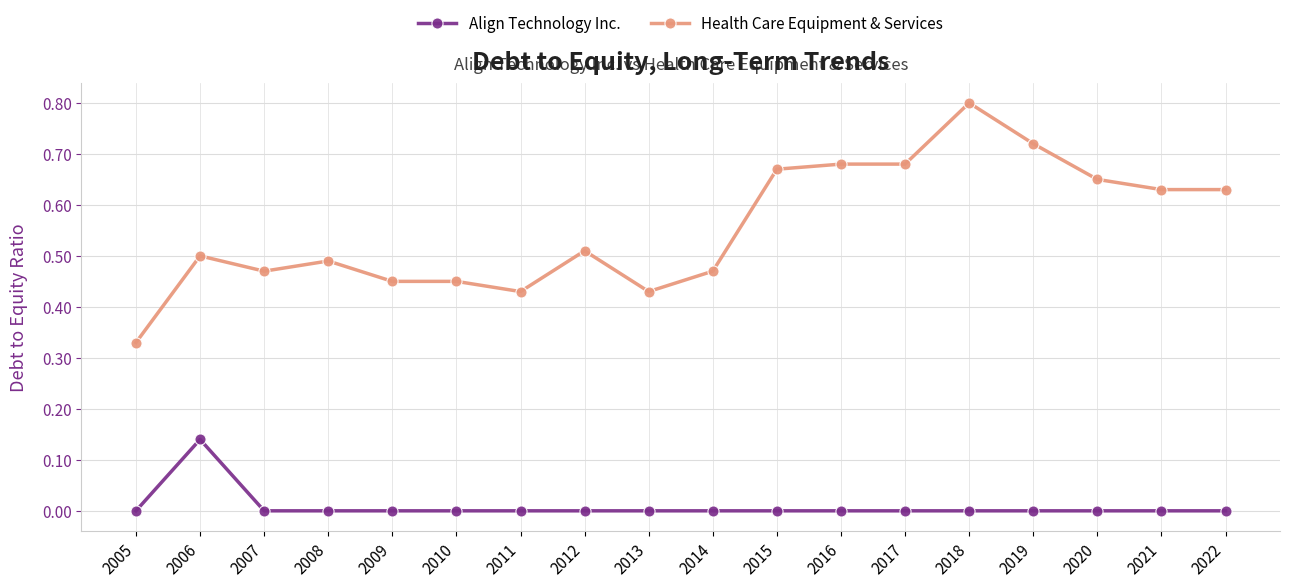

Which series changed the most between 2007 and 2018?

Health Care Equipment & Services